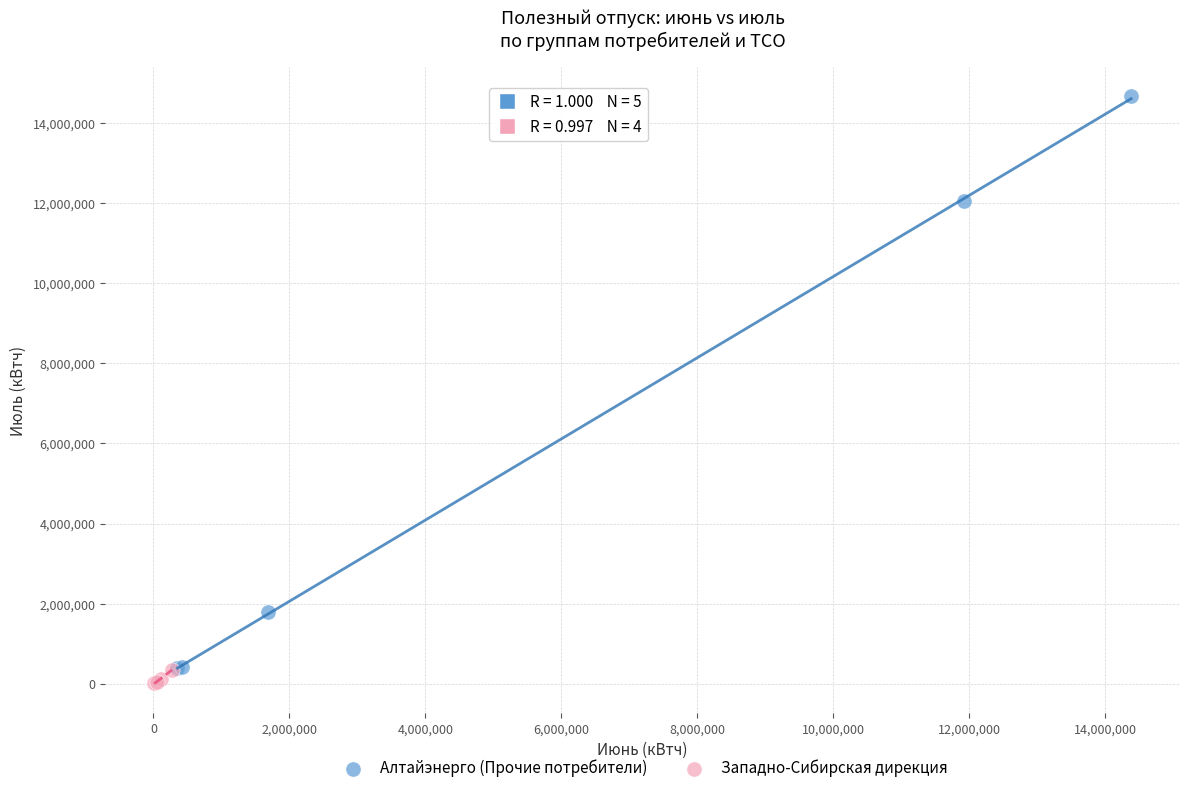

Which series reaches the maximum Y coordinate?

Алтайэнерго (Прочие потребители)